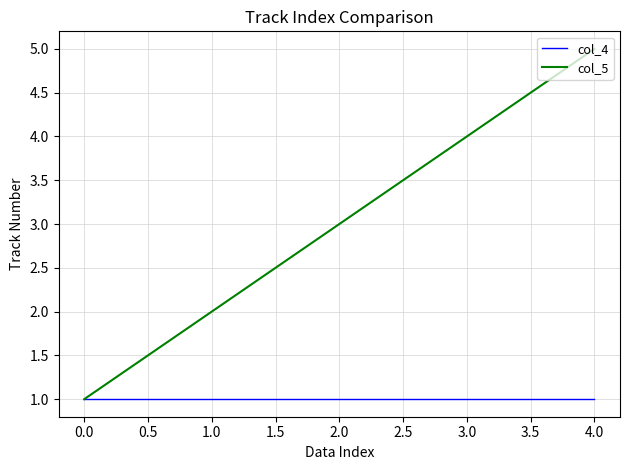

Which series has the widest spread of values?

col_5